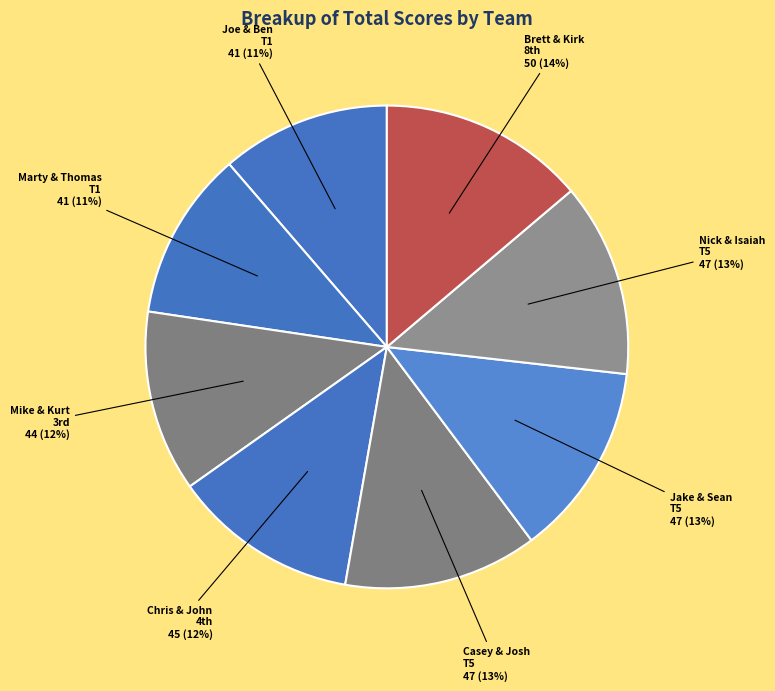

What is the smallest slice in the pie chart?

Joe grieco & Ben Helpin (T1)